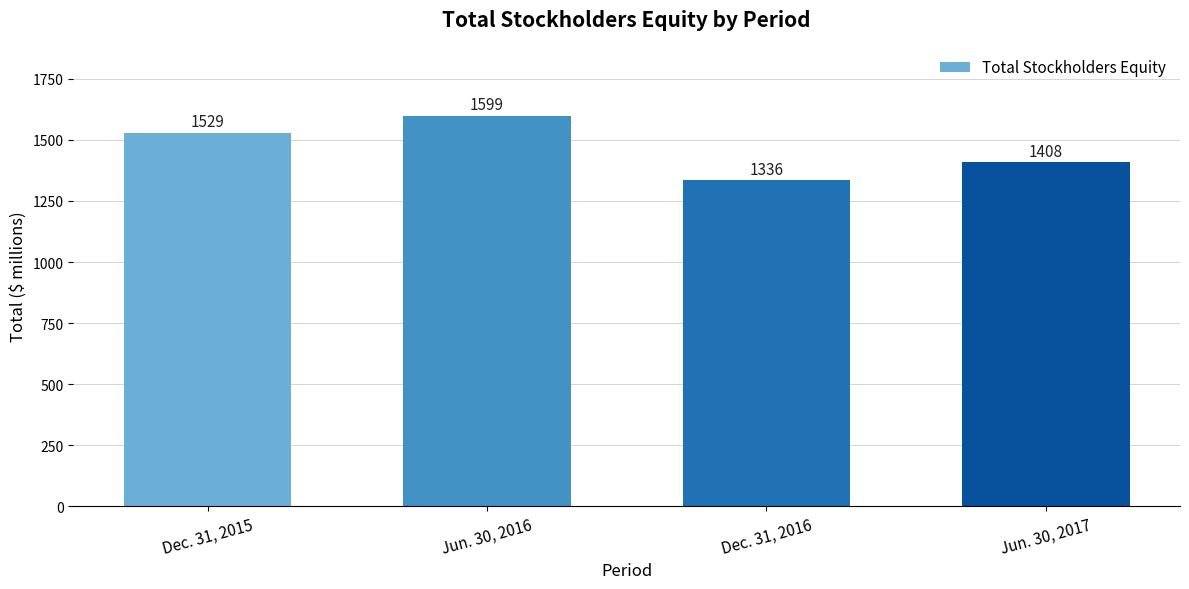

Are the bars grouped side by side (vs. stacked)?

No